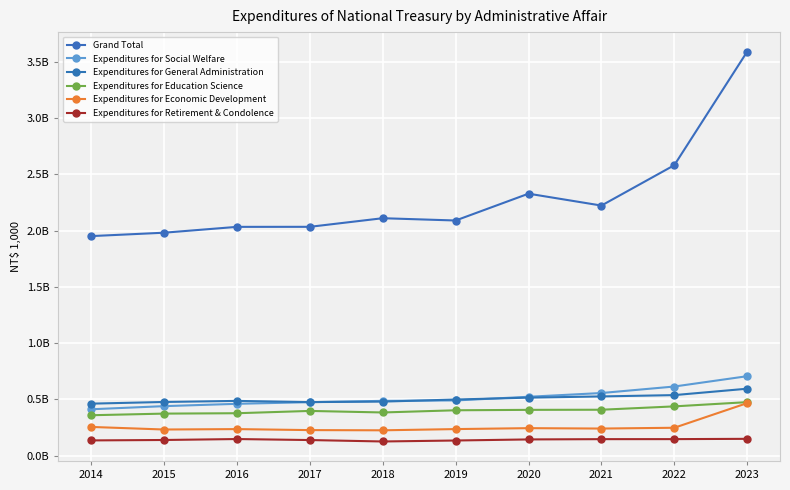

Is this an area chart (filled region under the line)?

No